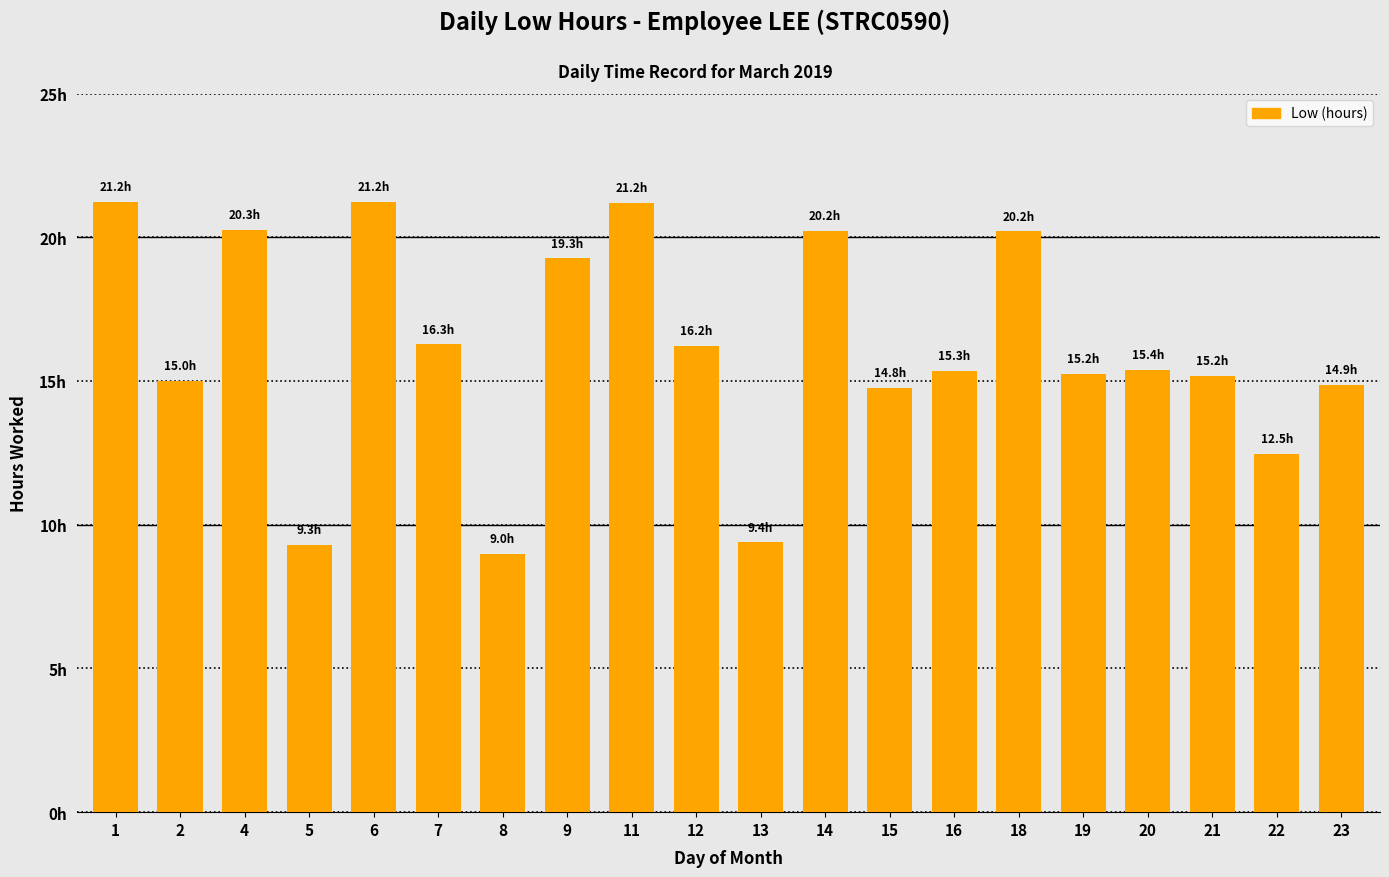

Reading right to left, extract all data points from this chart.

23=14.9	22=12.5	21=15.2	20=15.4	19=15.2	18=20.2	16=15.3	15=14.8	14=20.2	13=9.4	12=16.2	11=21.2	9=19.3	8=9.0	7=16.3	6=21.2	5=9.3	4=20.3	2=15.0	1=21.2